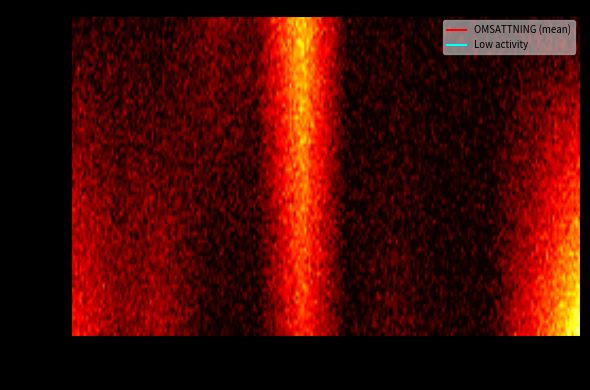

How many data points does each series have?

18